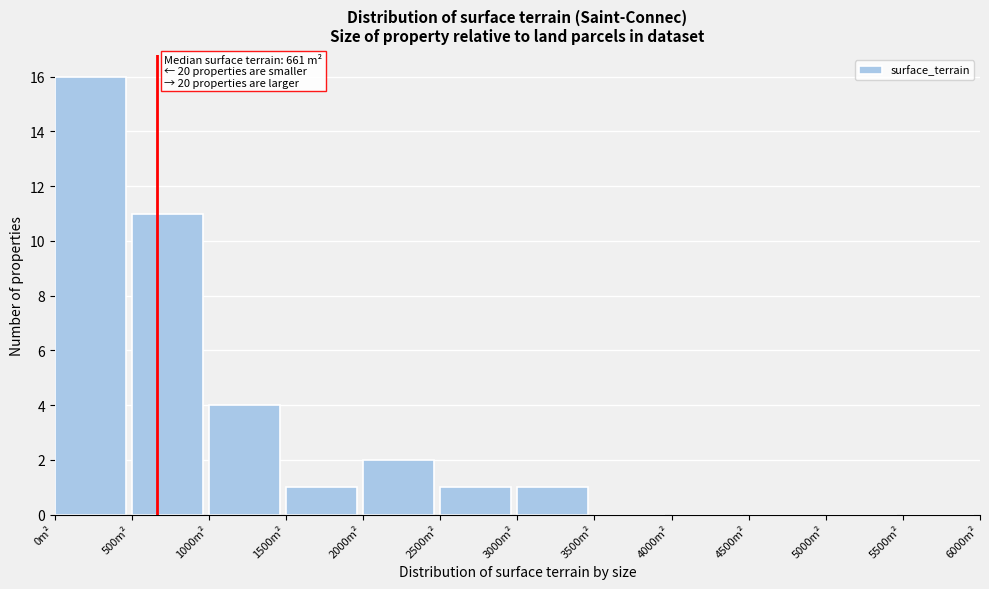

Over which range of the x-axis is the bar tallest?

0 to 500